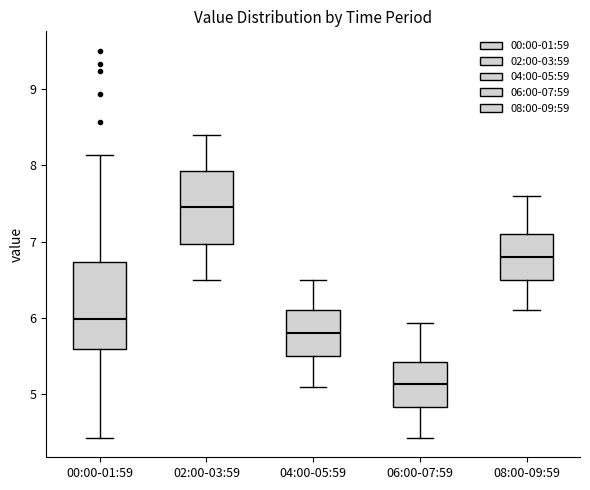

Which box is the tallest, from its lower edge to its upper edge?

00:00-01:59